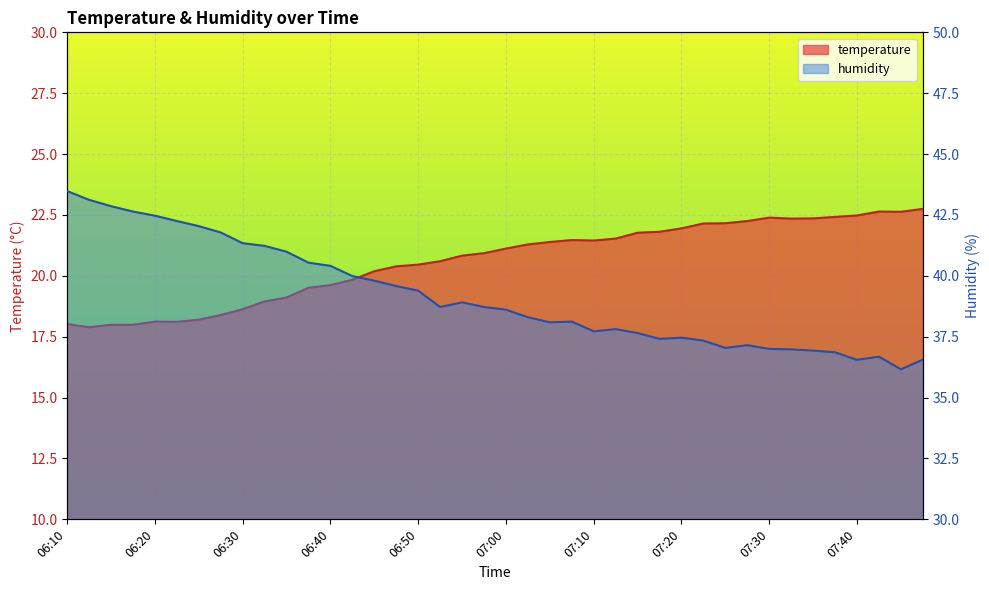

What is the average value of the temperature series?

20.6